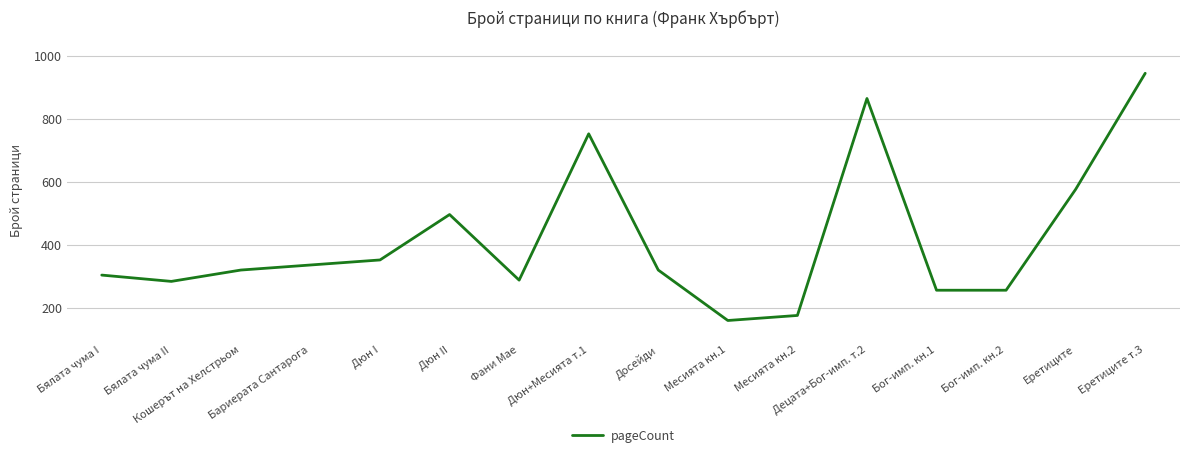

How many values are below 320?

7